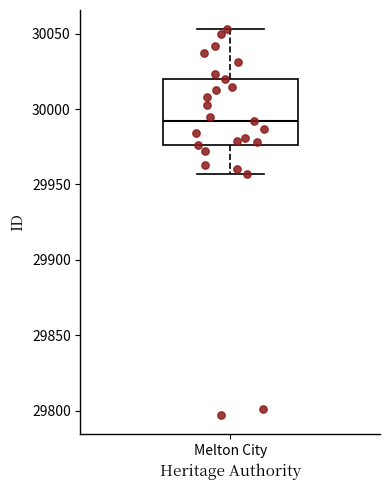

Transcribe this box plot: give where the median line is, the range the box spans, and where the two whiskers end, as read against the y-axis. The values are not printed on the chart, so give them approximately, as read against the axis.

median 29990, box 29975 to 30020, whiskers 29955 to 30055